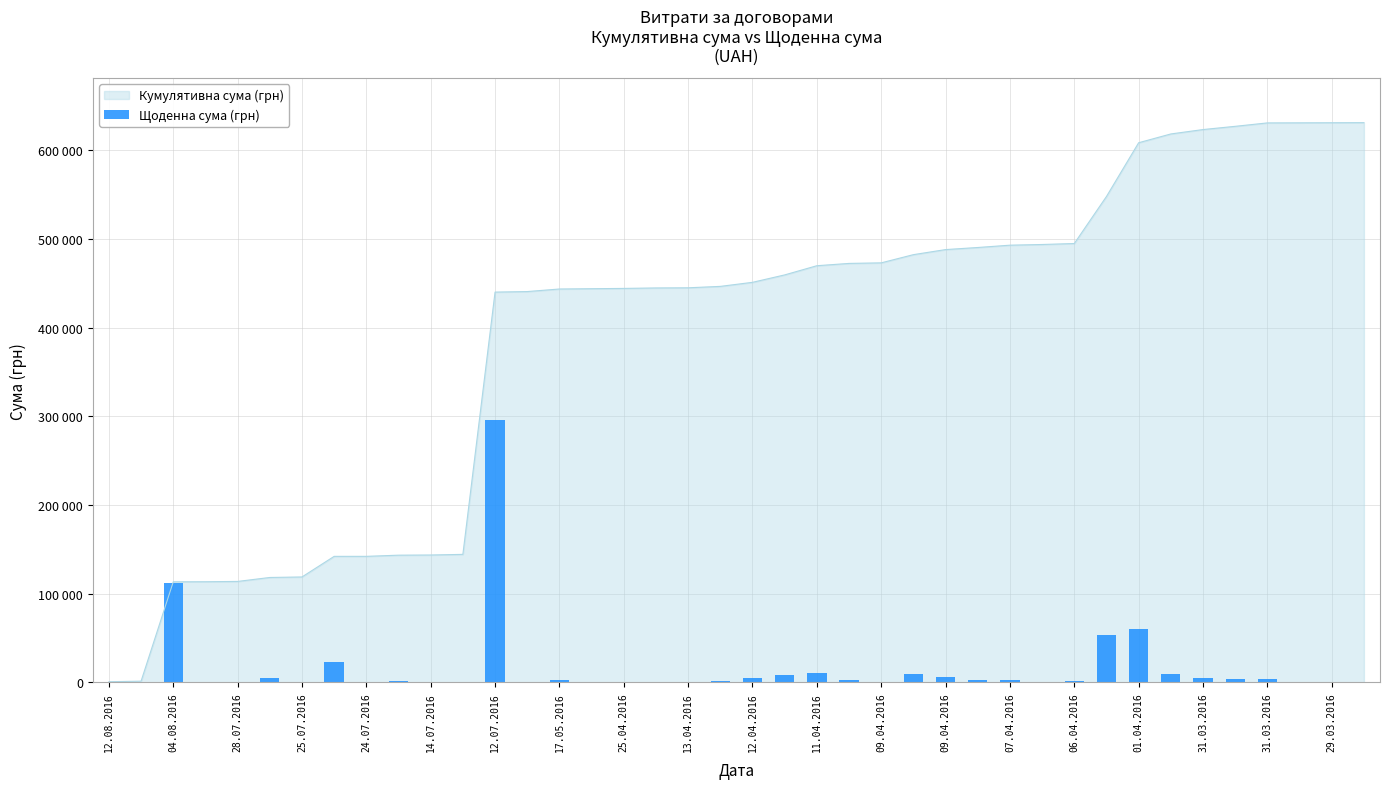

Which category has the lowest value across all series?

24.07.2016